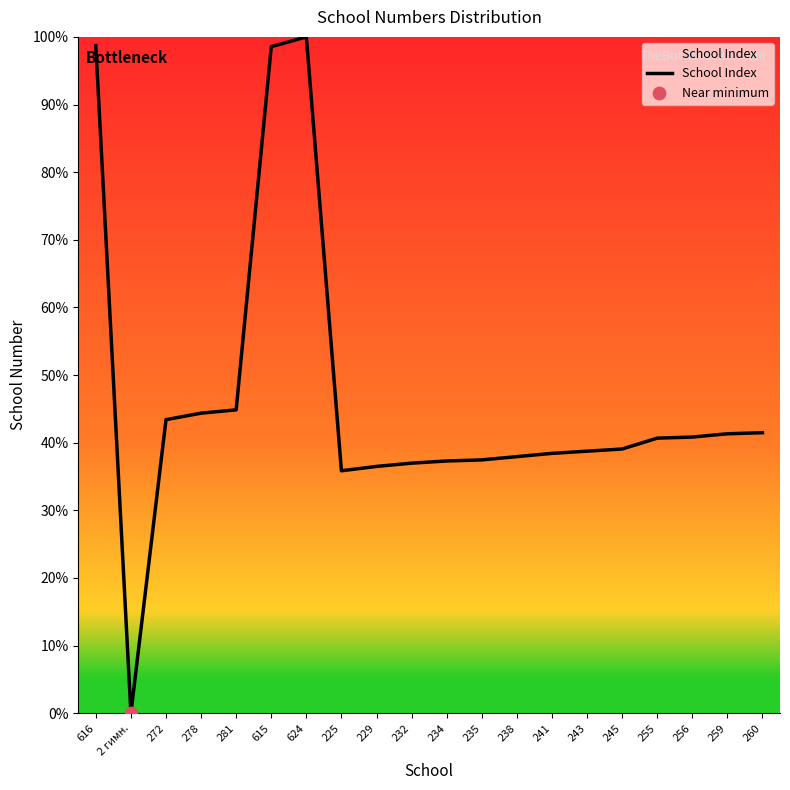

Between 243 and 235, which is larger?

243